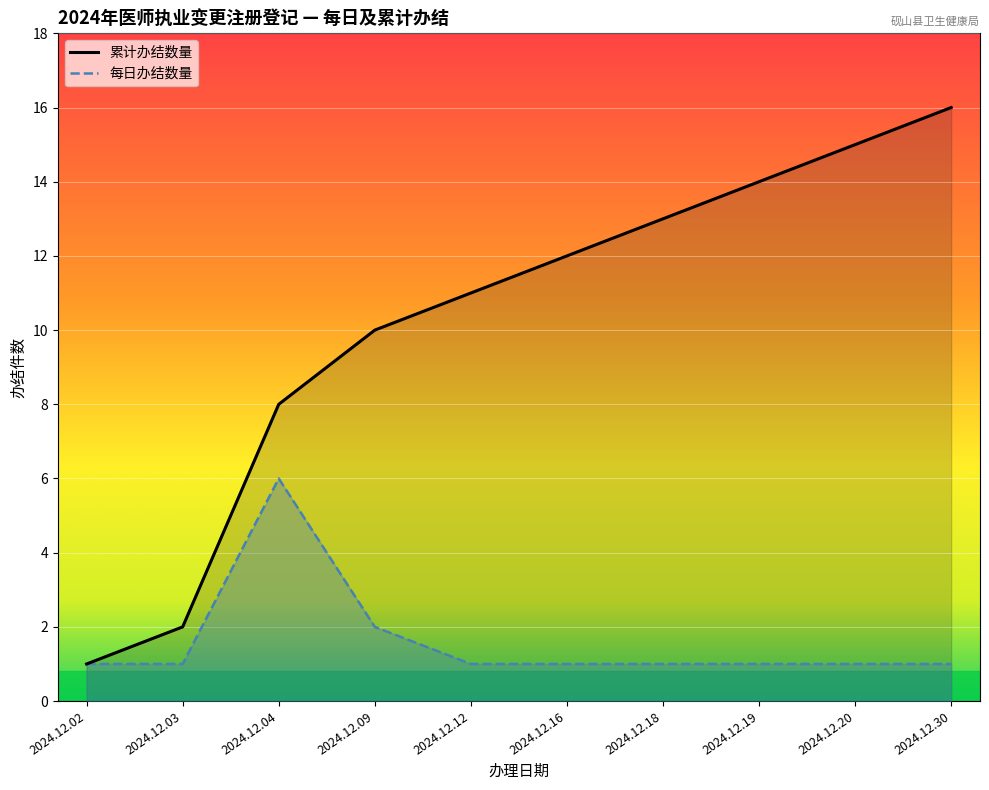

List the series in order of their peak value, highest first.

累计办结数量, 每日办结数量